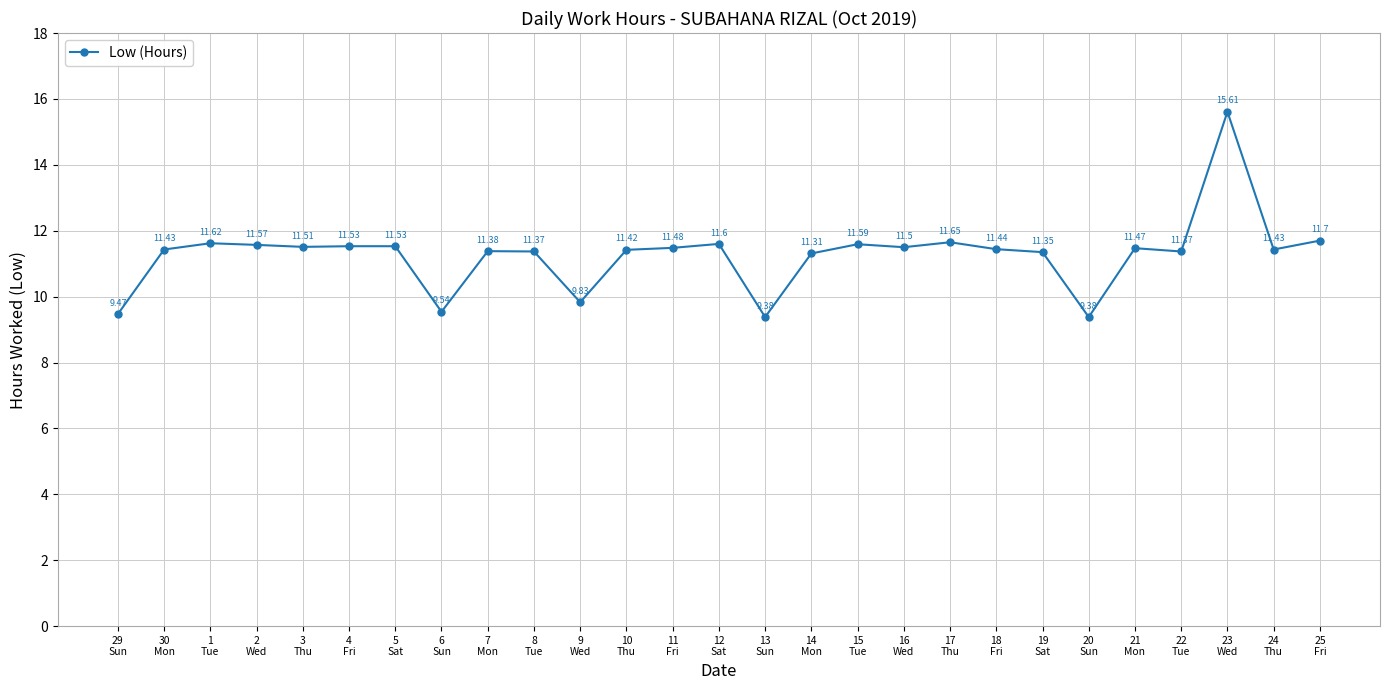

What is the average value?

11.3